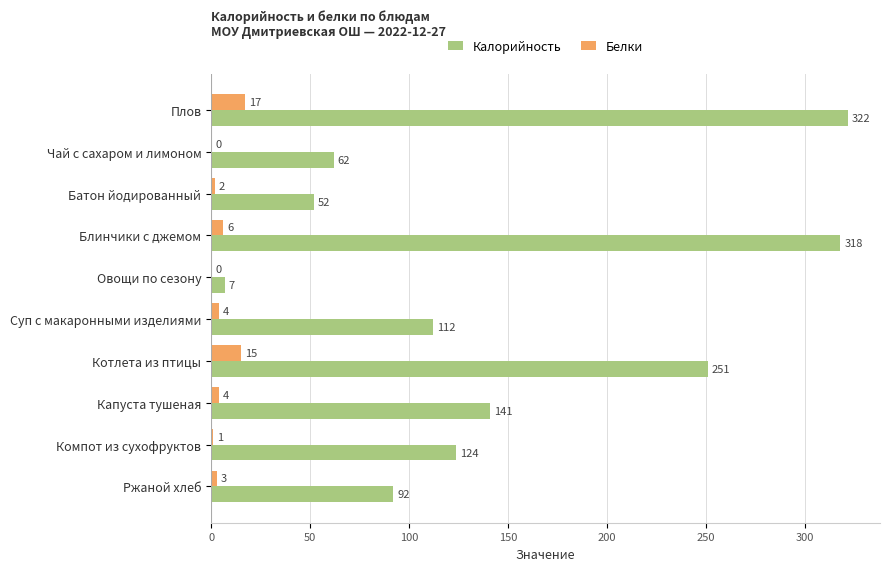

True or false: Белки has a value of 6 at Блинчики с джемом.

True